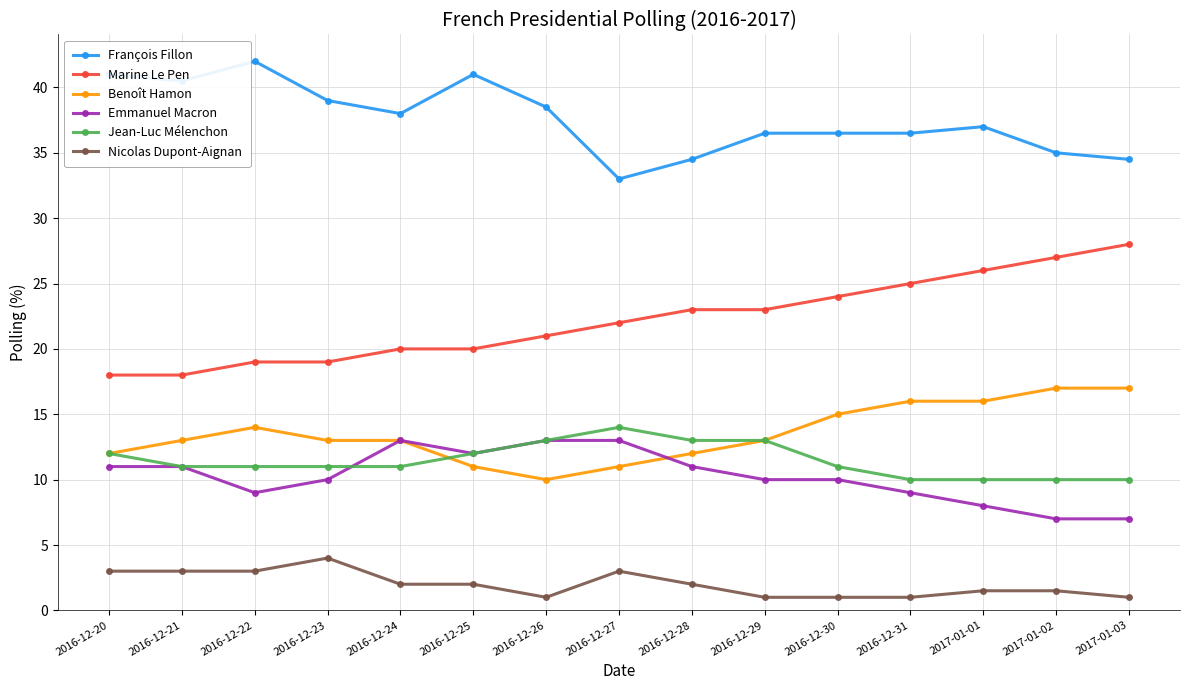

True or false: Nicolas Dupont-Aignan and Emmanuel Macron cross at least once.

False